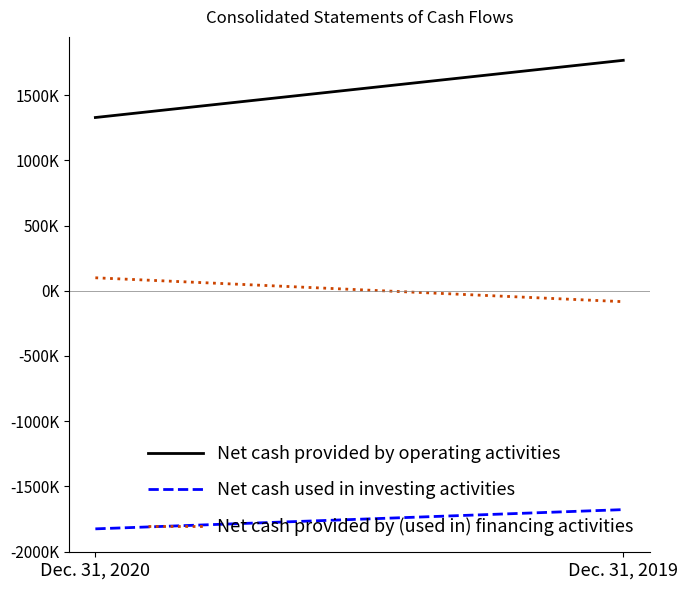

What are all the series names shown in the legend?

Net cash provided by operating activities, Net cash used in investing activities, Net cash provided by (used in) financing activities